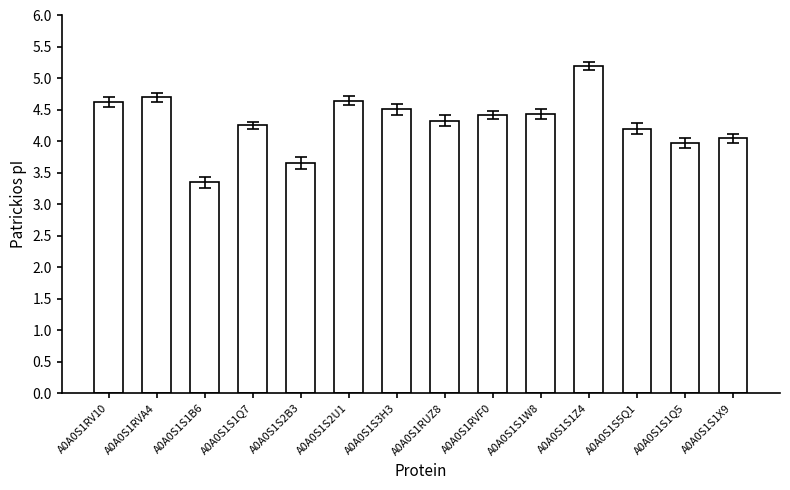

The value at A0A0S1S1Z4 is 8.0. True or false?

False